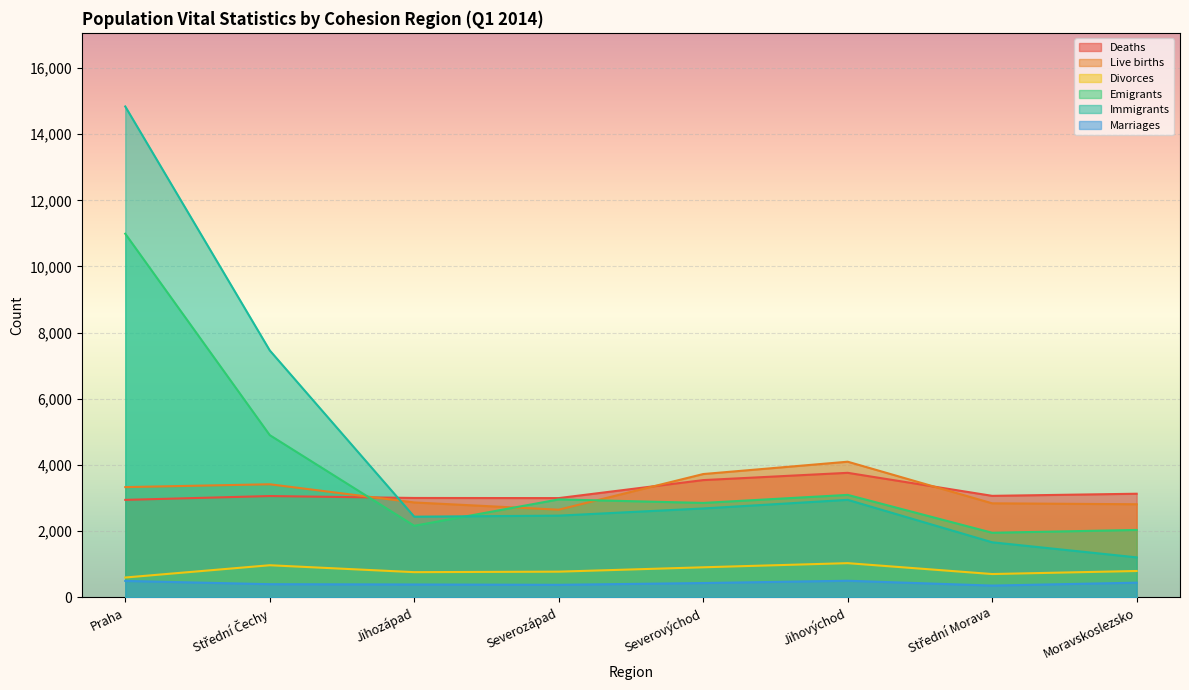

The value of Deaths at Střední Morava is 819. True or false?

False